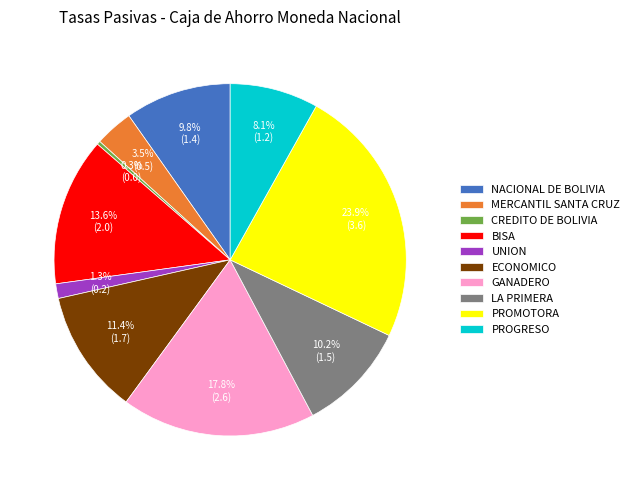

True or false: NACIONAL DE BOLIVIA accounts for 23% of the total.

False